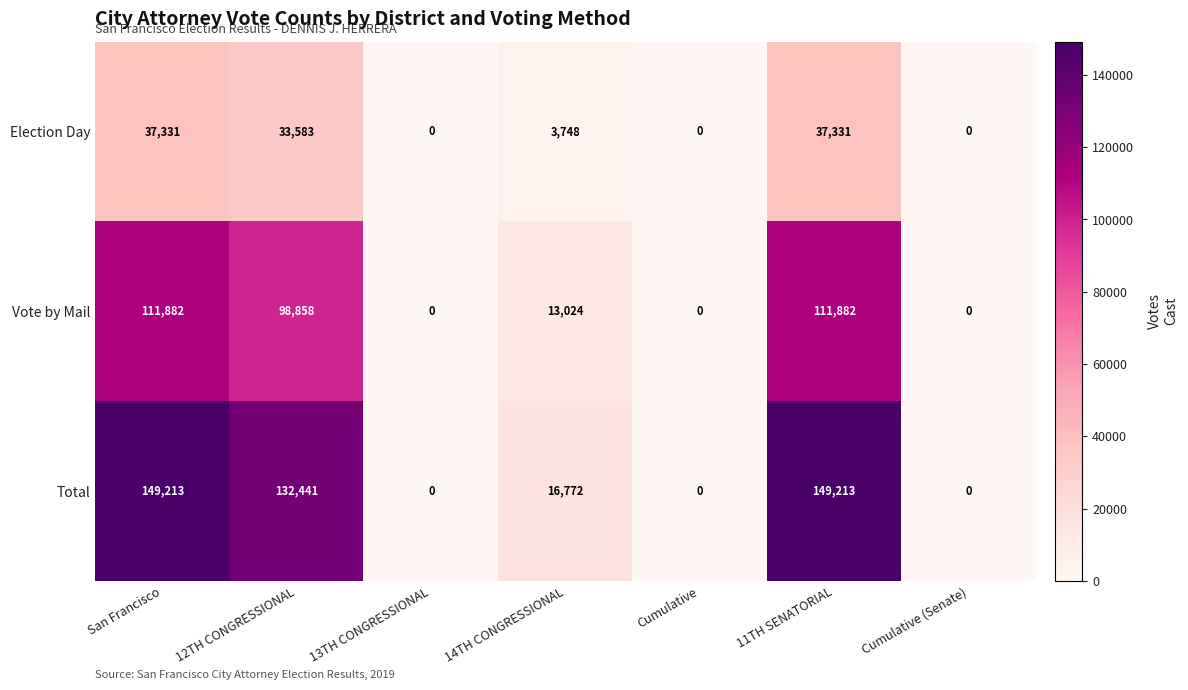

The value of Total at 14TH CONGRESSIONAL is 16772. True or false?

True